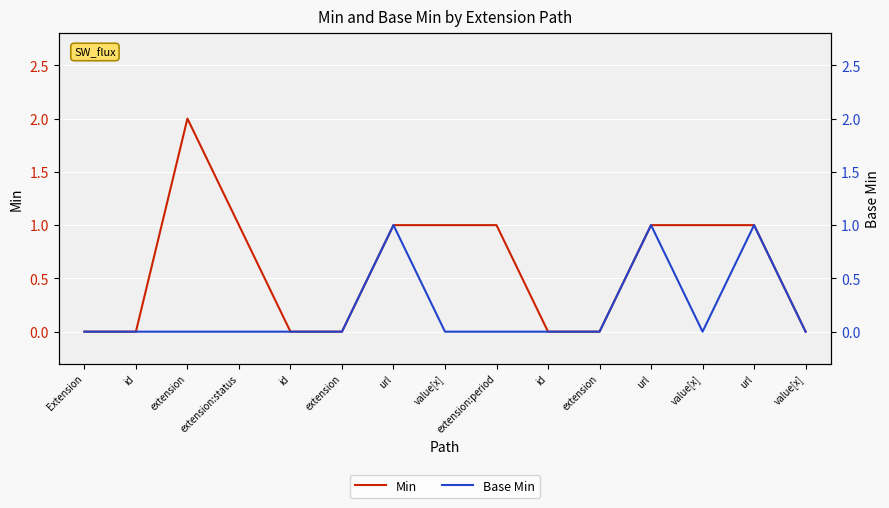

True or false: Base Min has more than 0 points higher than both neighbors.

True